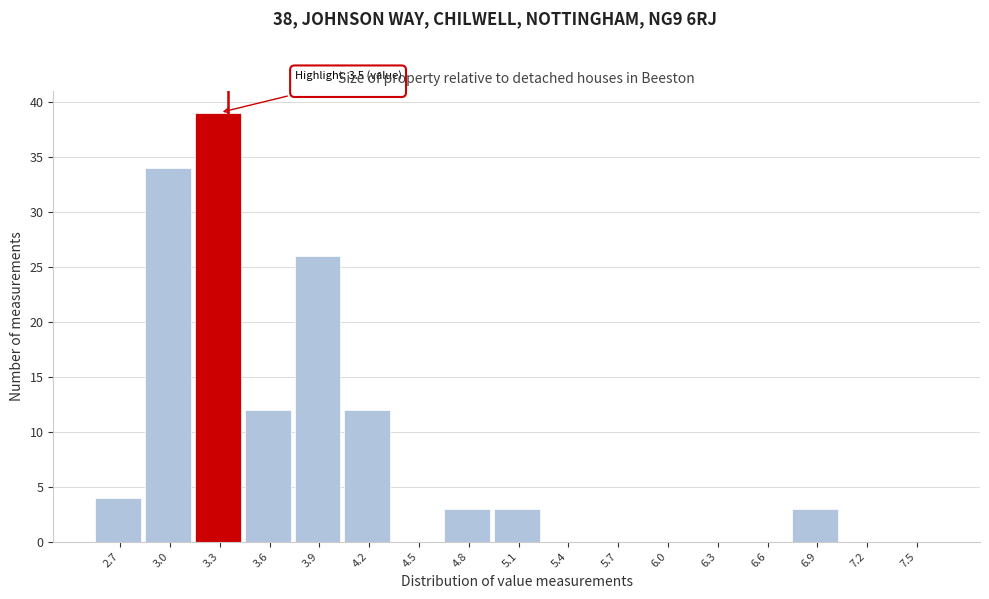

Reading left to right, list all the values displayed in this chart.

2.7=4	3.0=34	3.3=39	3.6=12	3.9=26	4.2=12	4.5=0	4.8=3	5.1=3	5.4=0	5.7=0	6.0=0	6.3=0	6.6=0	6.9=3	7.2=0	7.5=0